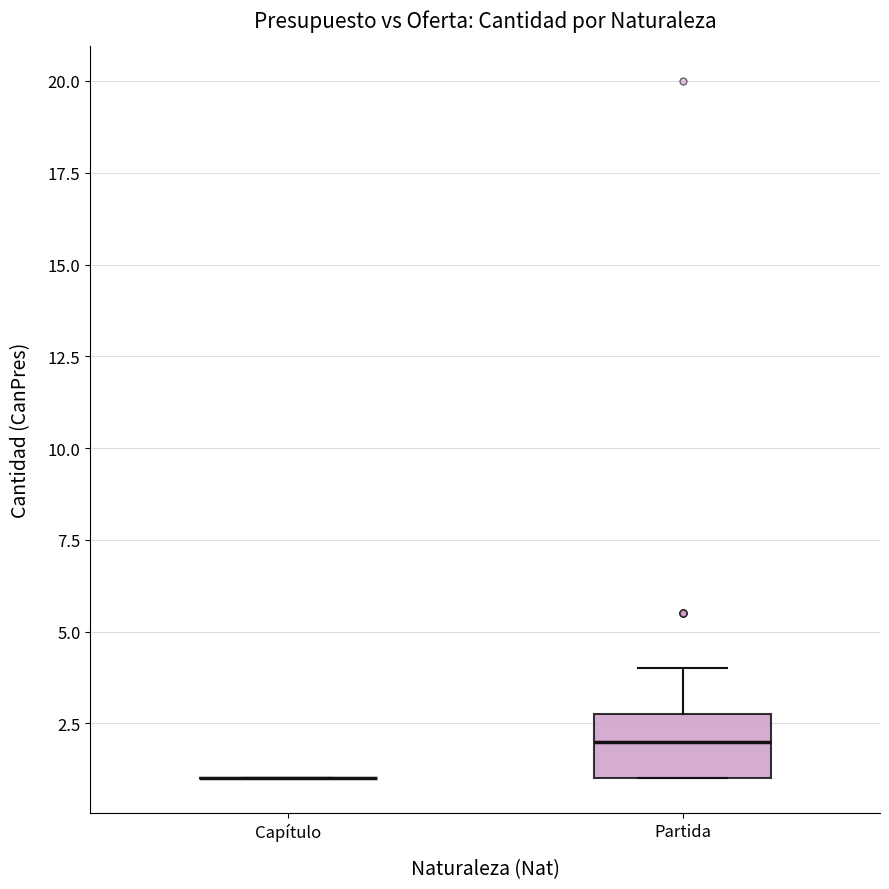

Reading left to right, transcribe this box plot: for each box, give where its median line is, the range the box spans, and where its two whiskers end, as read against the y-axis. The values are not printed on the chart, so give them approximately, as read against the axis.

Capítulo: box collapsed to a line at 1, whiskers 1 to 1
Partida: median 2, box 1 to 3, whiskers 1 to 4